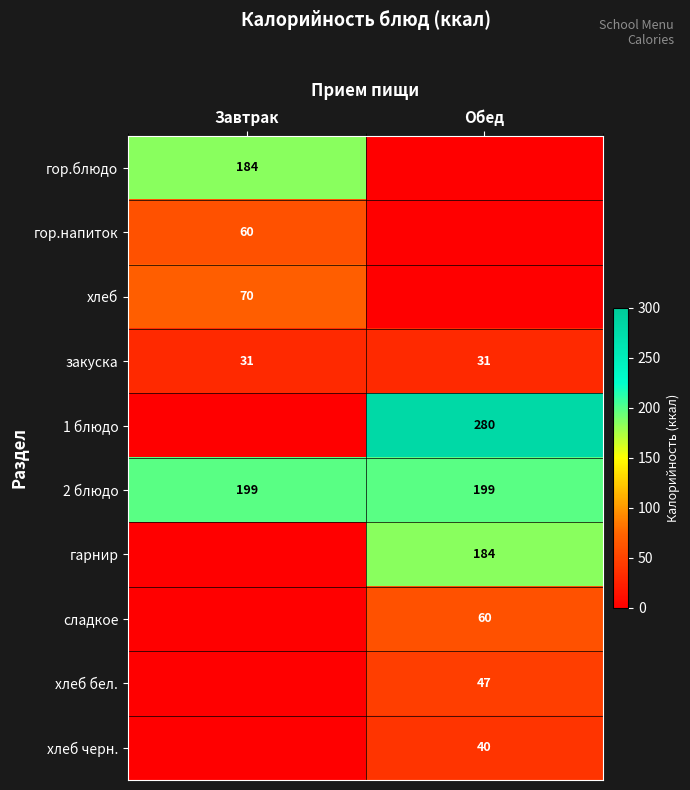

The value of хлеб at Завтрак is 42.6. True or false?

False